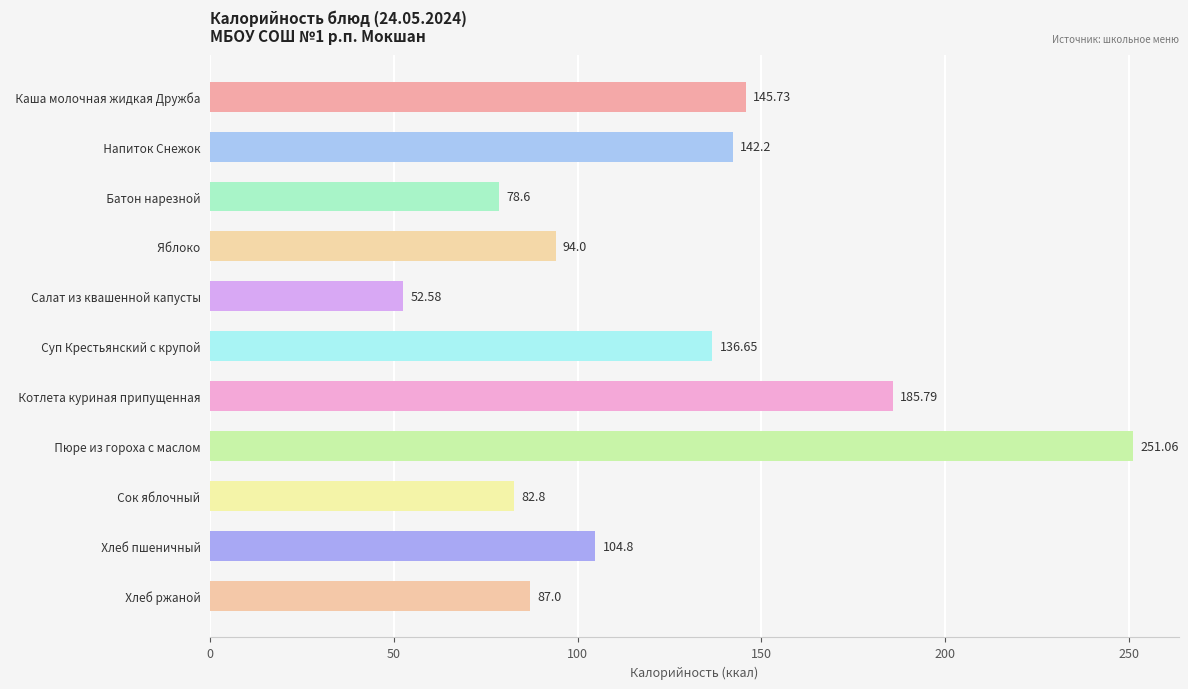

Rank the categories by value from highest to lowest.

  Пюре из гороха с маслом,   Котлета куриная припущенная,   Каша молочная жидкая Дружба,   Напиток Снежок,   Суп Крестьянский с крупой,   Хлеб пшеничный,   Яблоко,   Хлеб ржаной,   Сок яблочный,   Батон нарезной,   Салат из квашенной капусты